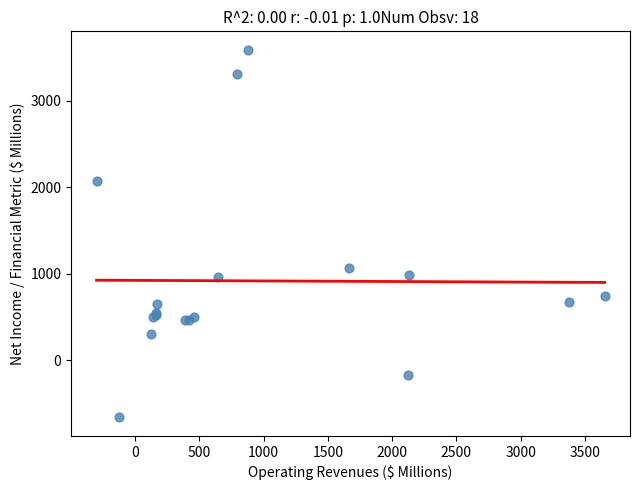

What Y value in the scatter plot is closest to 1461?

1063.8